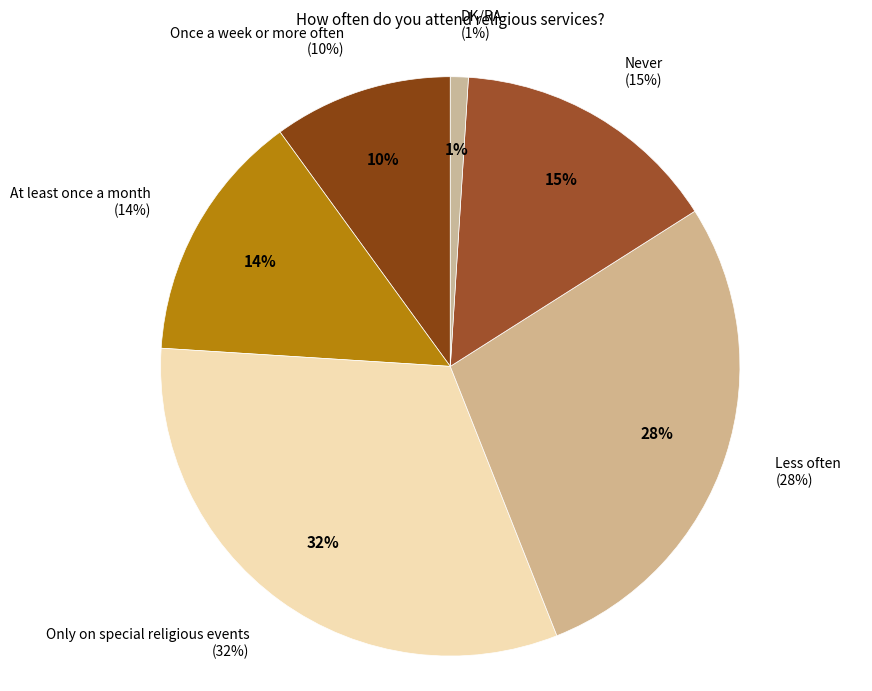

What is the change in value from Only on special religious events to DK/RA?

-31